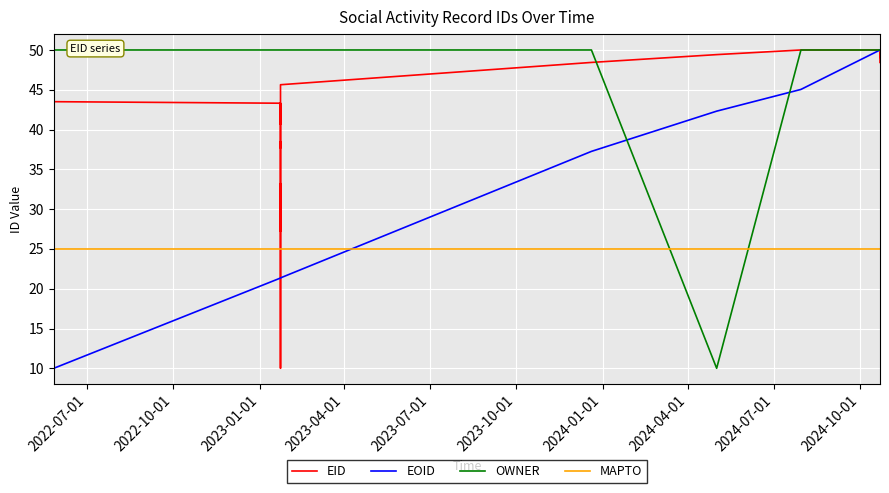

How many series are shown in this chart?

4